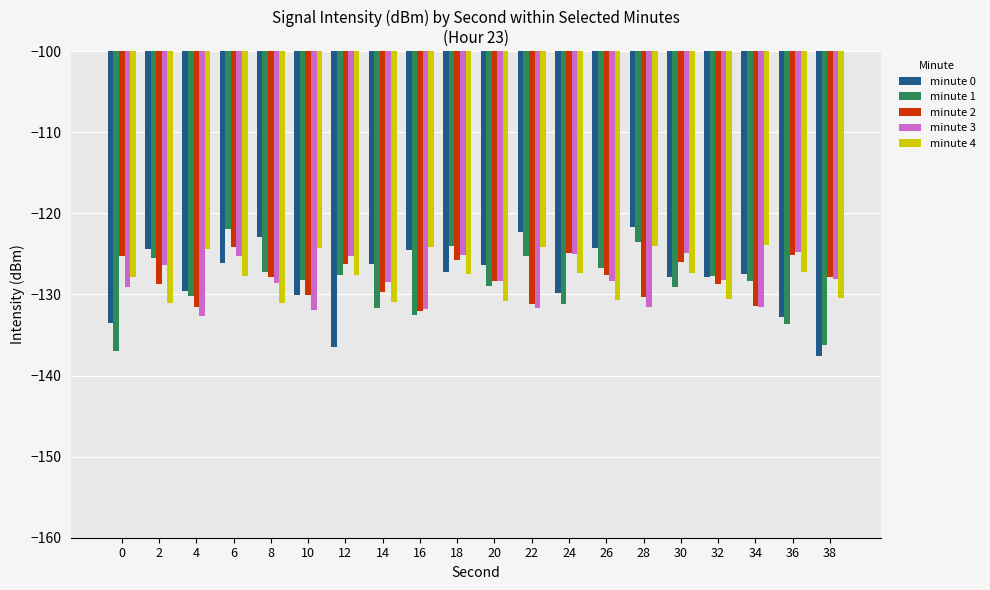

What is the minimum value for minute 4?

-131.1